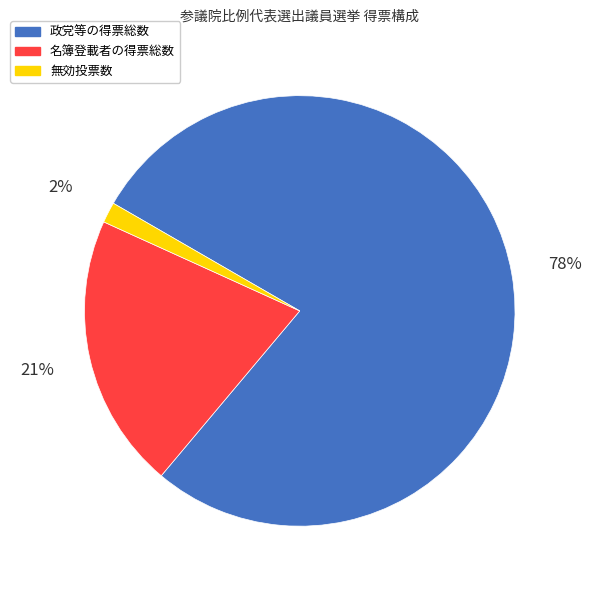

To the nearest percent, what is the average slice percentage?

33%